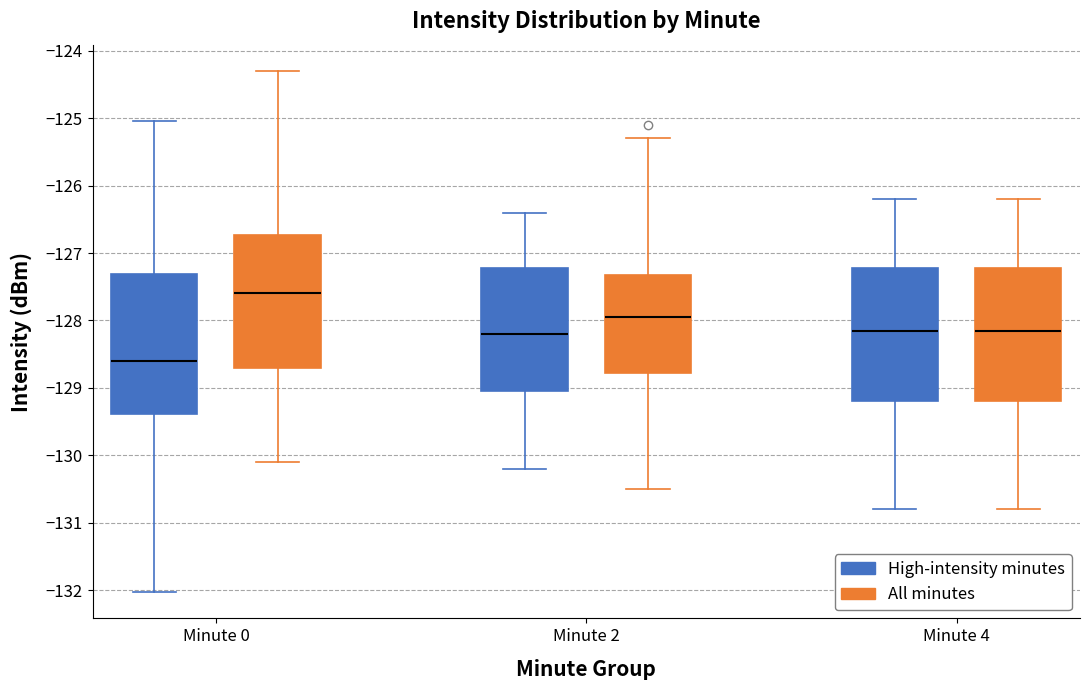

Reading left to right, transcribe this box plot: for each box, give where its median line is, the range the box spans, and where its two whiskers end, as read against the y-axis. The values are not printed on the chart, so give them approximately, as read against the axis.

Minute 0 (High-intensity minutes): median -128.6, box -129.4 to -127.3, whiskers -132.0 to -125.0
Minute 0 (All minutes): median -127.6, box -128.7 to -126.7, whiskers -130.1 to -124.3
Minute 2 (High-intensity minutes): median -128.2, box -129.0 to -127.2, whiskers -130.2 to -126.4
Minute 2 (All minutes): median -127.9, box -128.8 to -127.3, whiskers -130.5 to -125.3
Minute 4 (High-intensity minutes): median -128.1, box -129.2 to -127.2, whiskers -130.8 to -126.2
Minute 4 (All minutes): median -128.1, box -129.2 to -127.2, whiskers -130.8 to -126.2